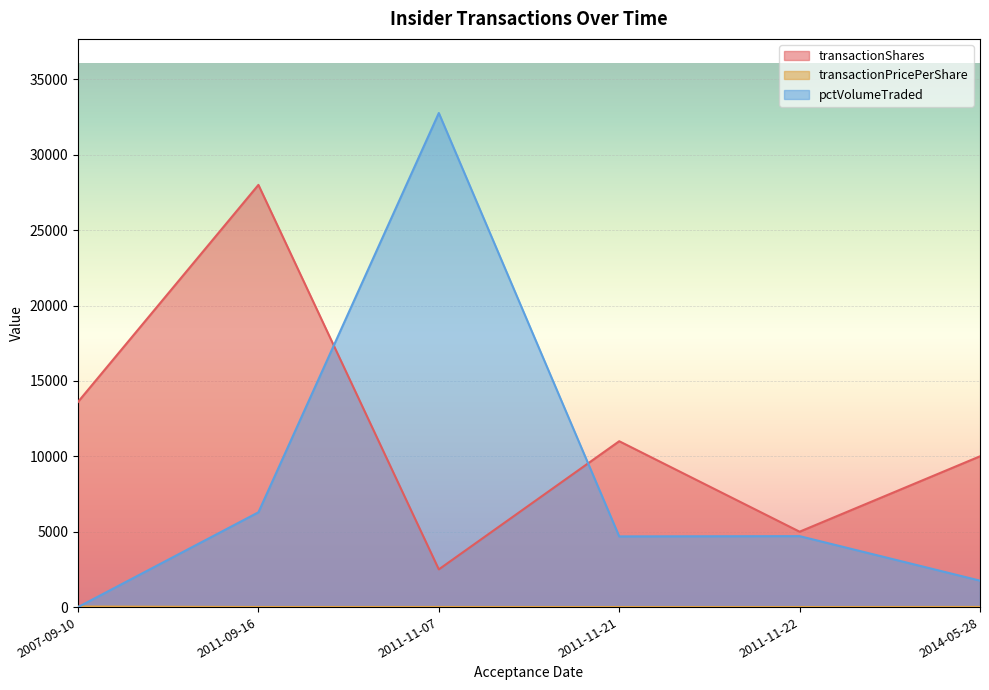

What position from the right is 2011-11-22?

2